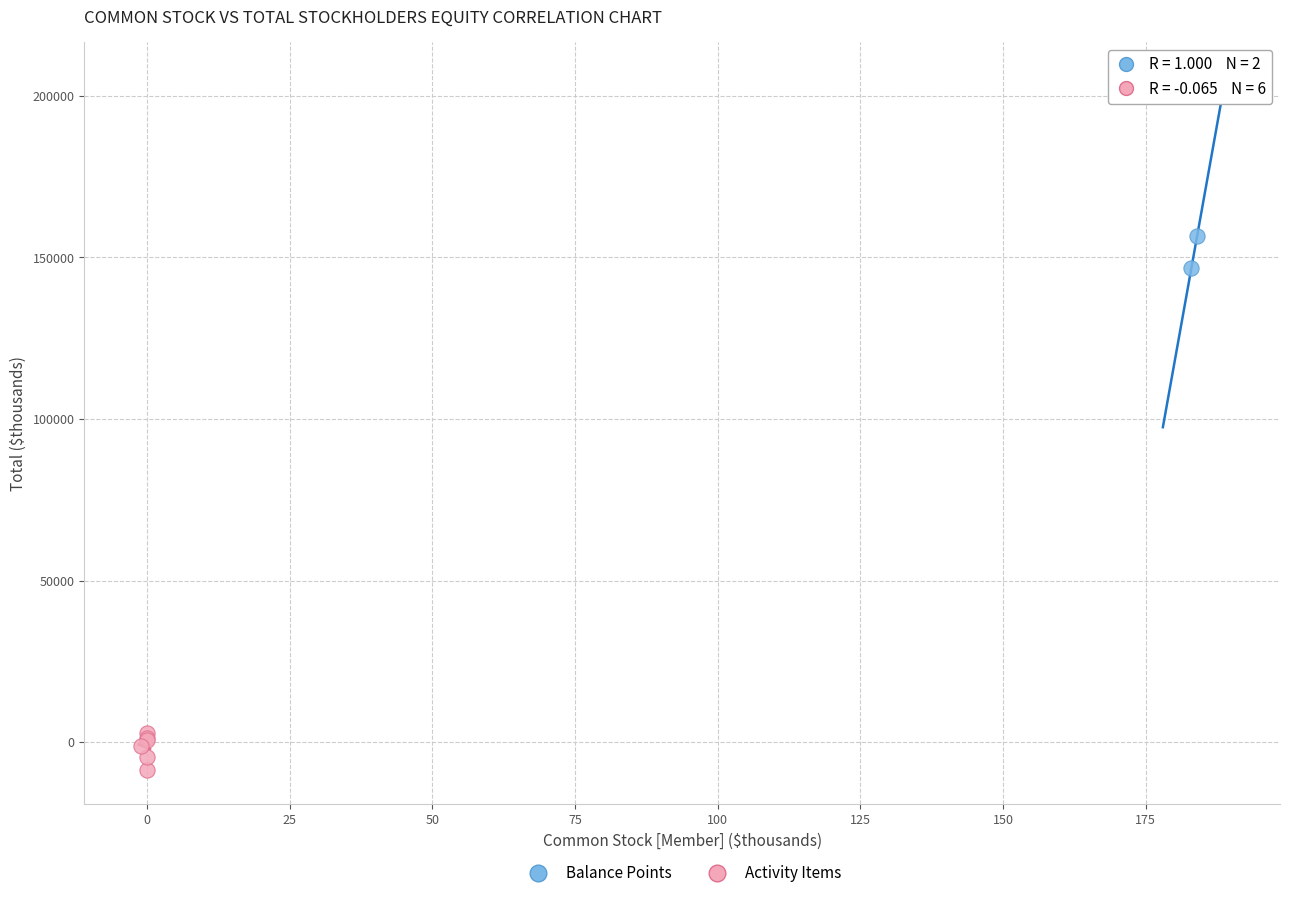

What are all the series names shown in the legend?

Balance Points, Activity Items